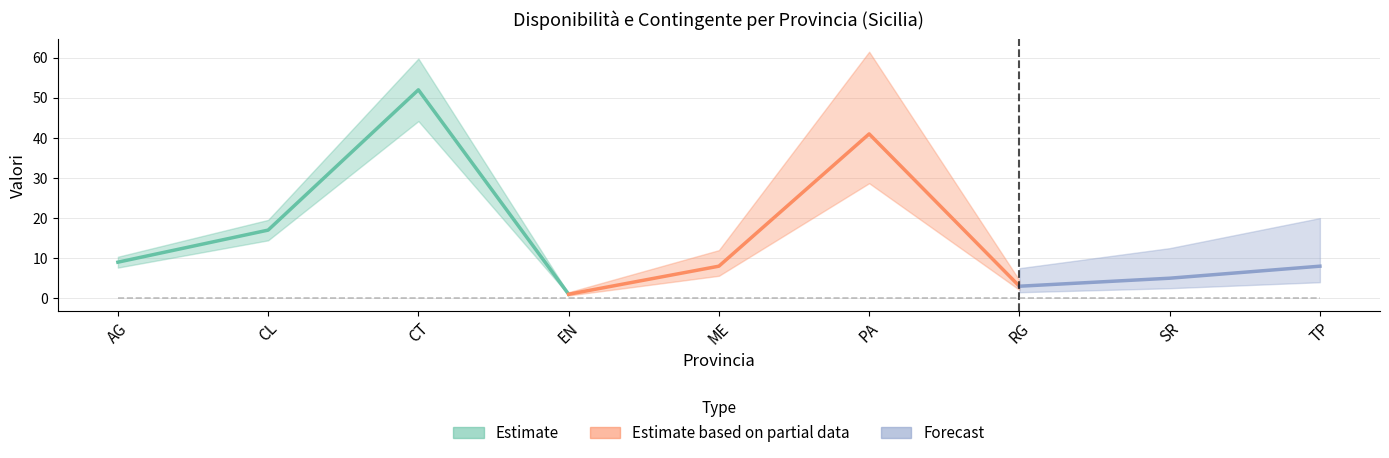

Is it true that Contingente equals 3 at RG?

True